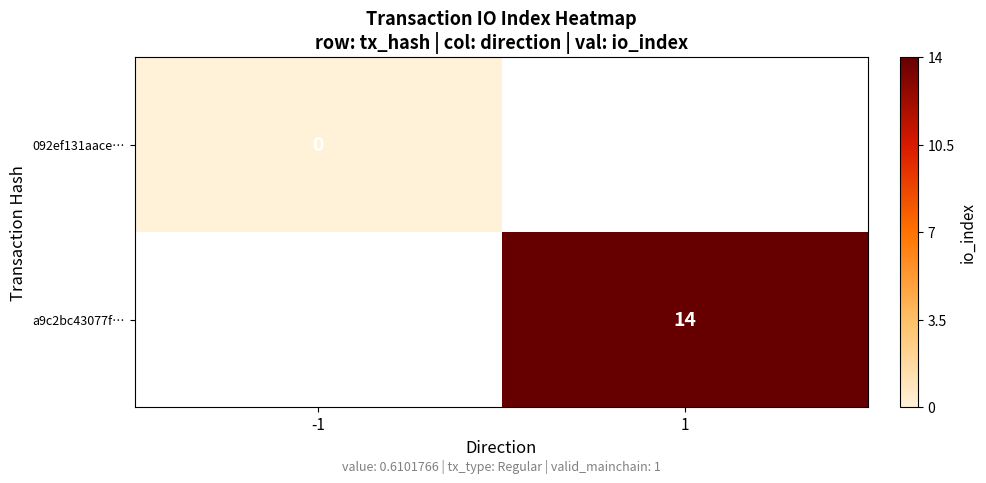

At how many categories does at least one series exceed 9?

1